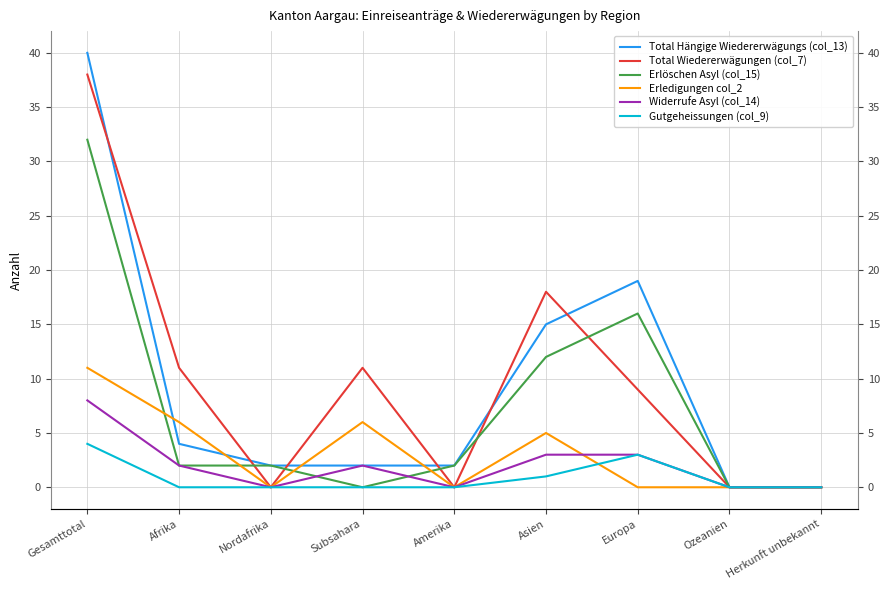

How many data points in Total Wiedererwägungen (col_7) are less than 9?

4